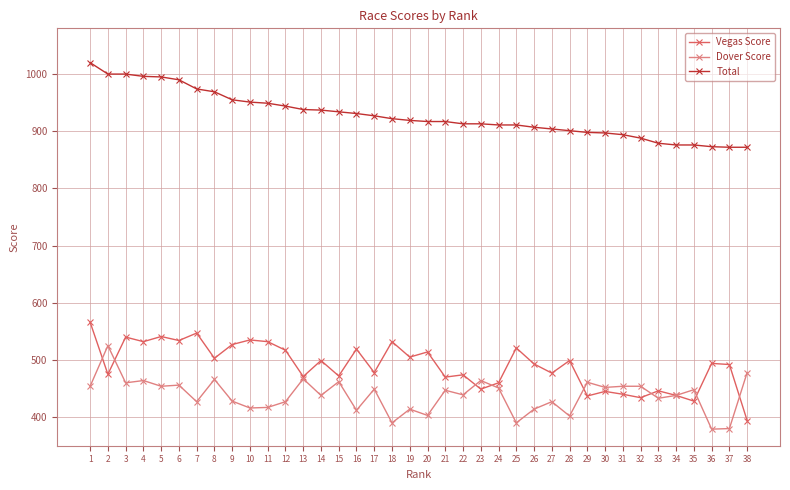

What are all the series names shown in the legend?

Vegas Score, Dover Score, Total